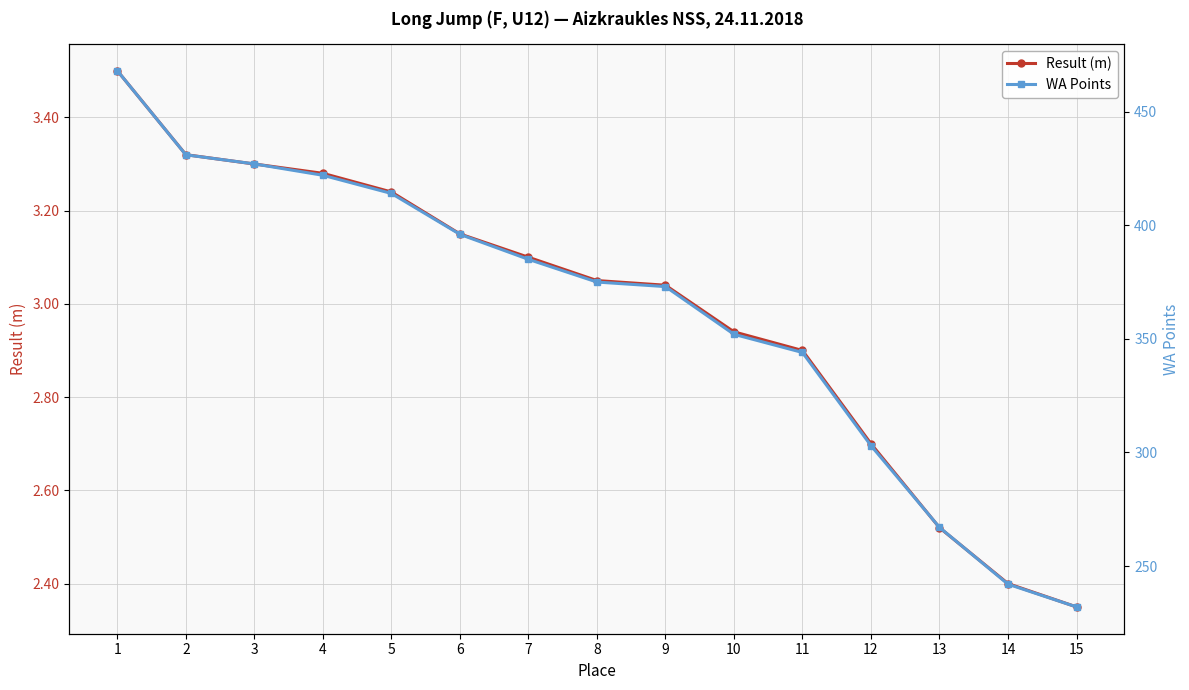

Between 5 and 9, which is larger?

5